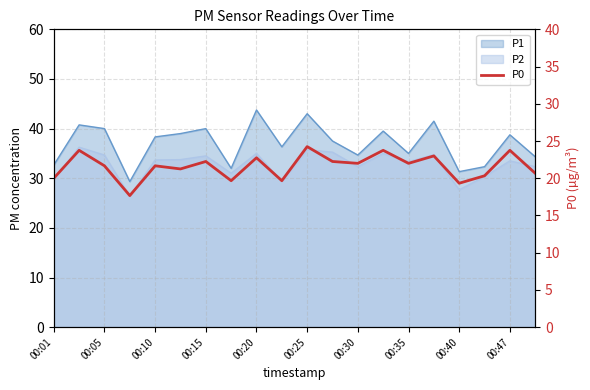

Is it true that the value at 00:35 is 22.0?

True